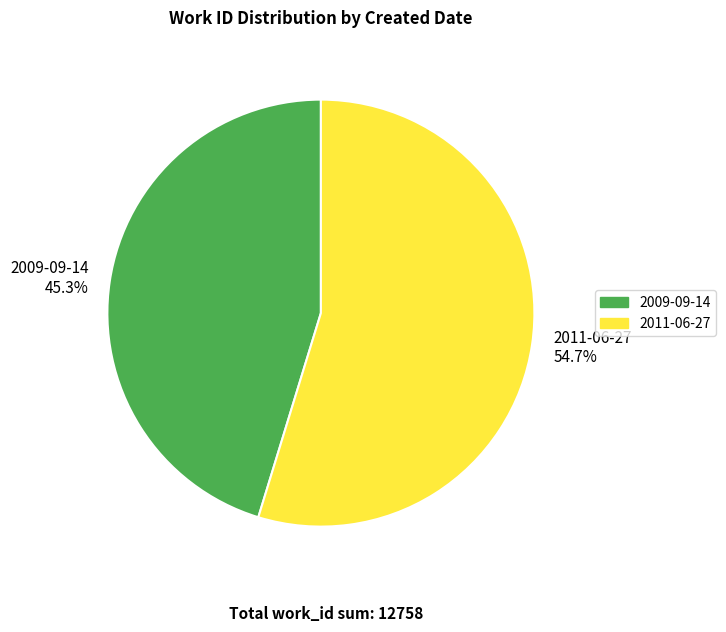

What percentage is NOT represented by 2009-09-14?

54.7%